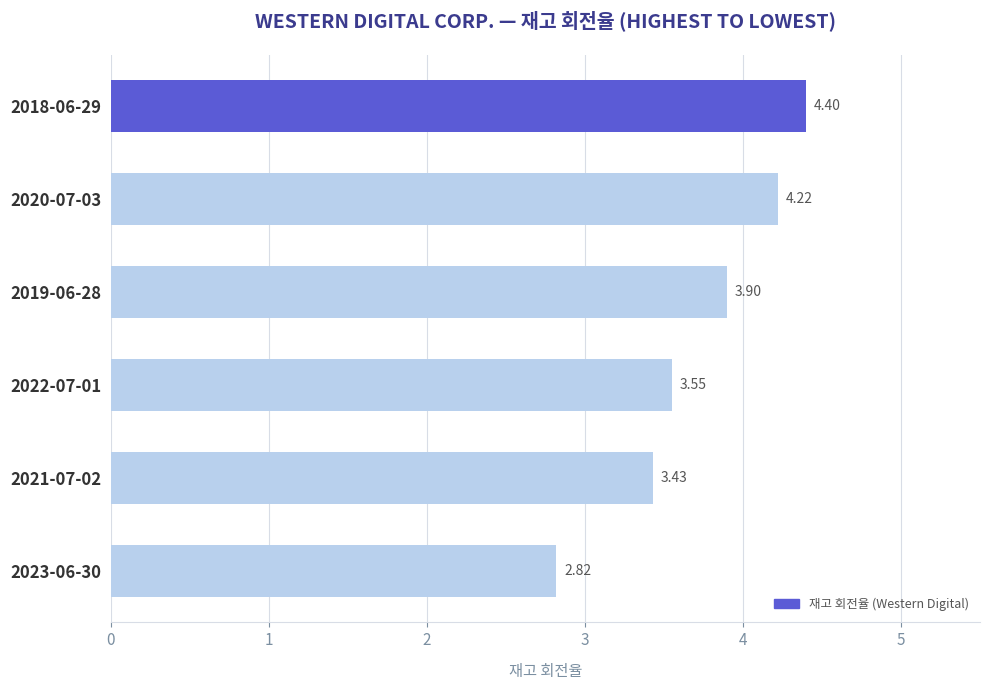

How many bars are there in total?

6